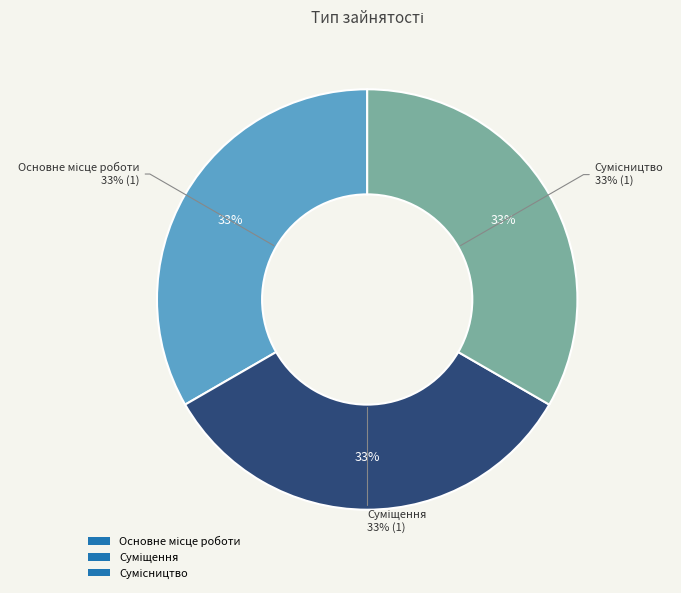

The Сумісництво slice represents 39% of the pie. True or false?

False